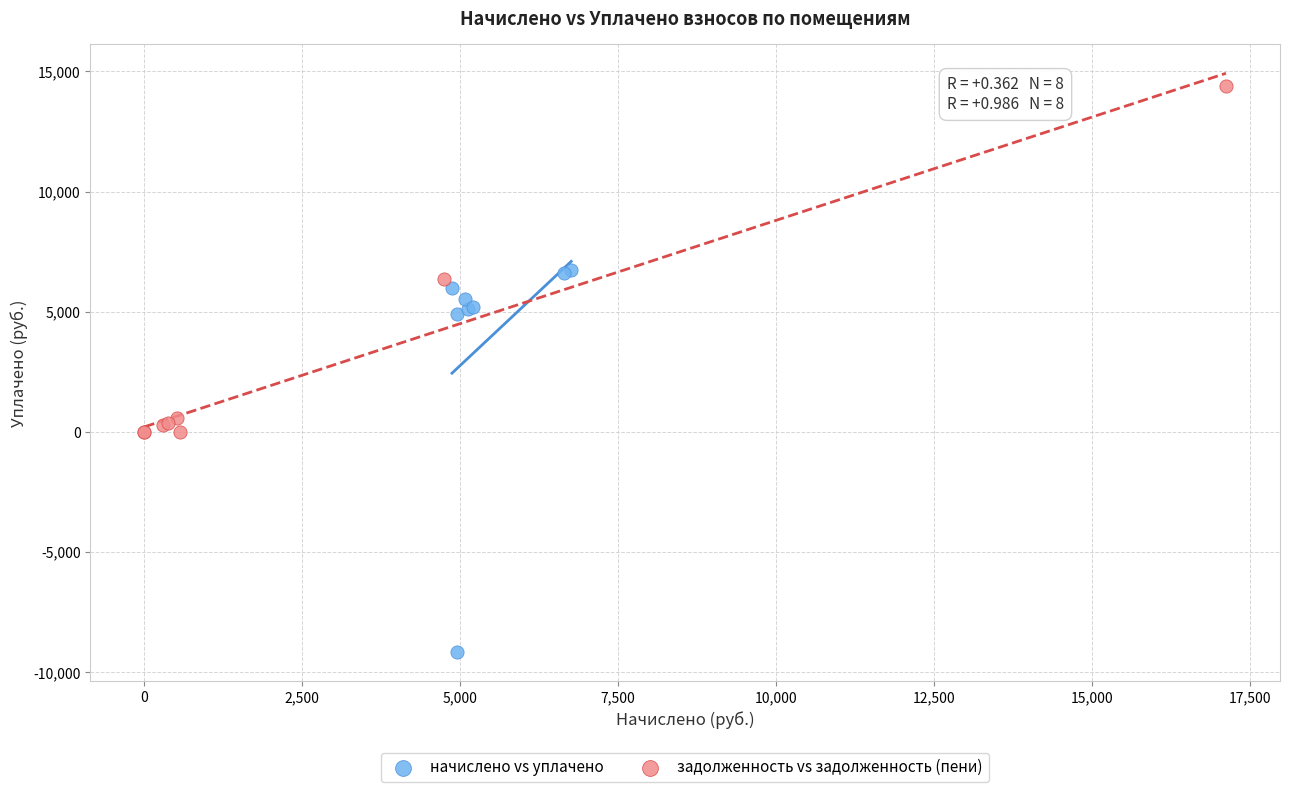

Which series contains the highest Y value?

задолженность vs задолженность (пени)